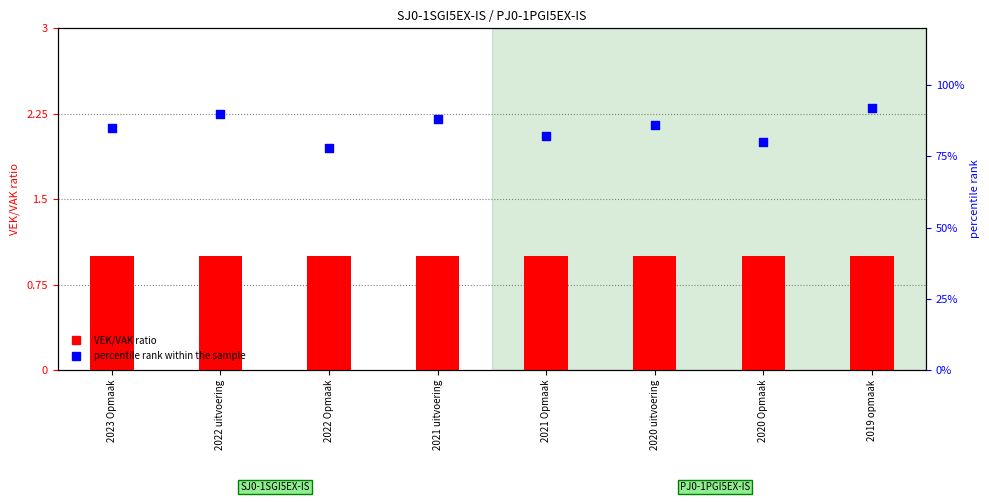

Is the value of VEK/VAK ratio at 2022 uitvoering greater than the value of percentile rank within the sample at 2020 Opmaak?

No